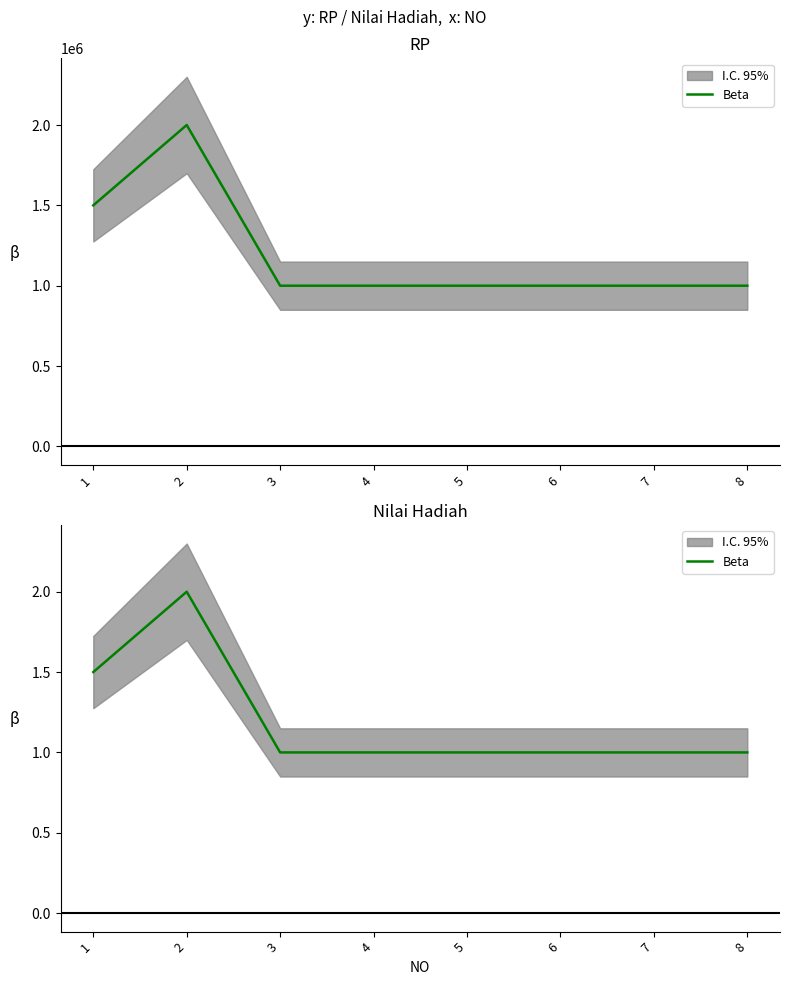

What is the greatest value displayed?

2.0